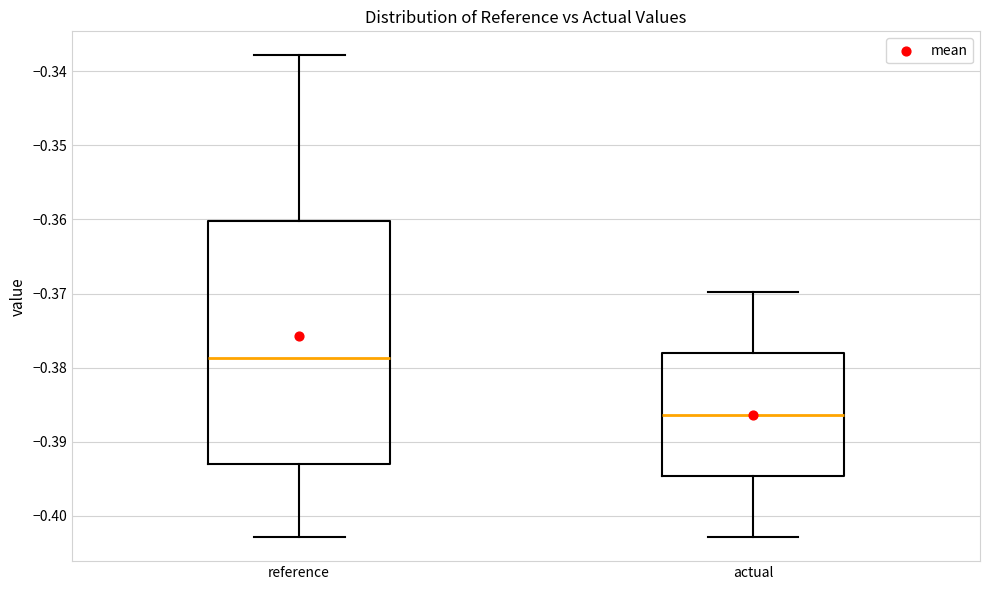

Reading left to right, read every box against the y-axis: the position of its median line, the range the box covers, and the ends of its whiskers. The values are not printed on the chart, so give them approximately, as read against the axis.

reference: median -0.379, box -0.393 to -0.360, whiskers -0.403 to -0.338
actual: median -0.386, box -0.395 to -0.378, whiskers -0.403 to -0.370